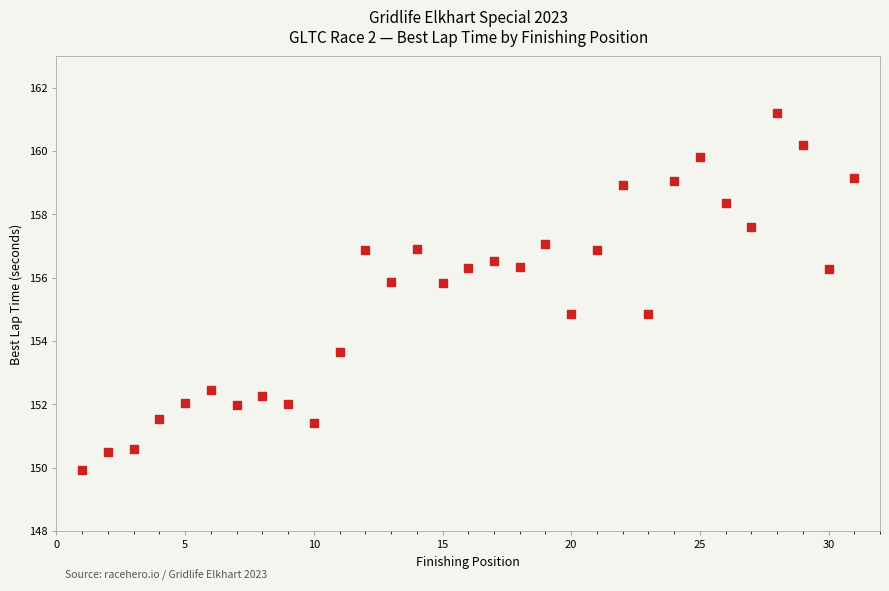

What is the range of X values (max minus min)?

30.0